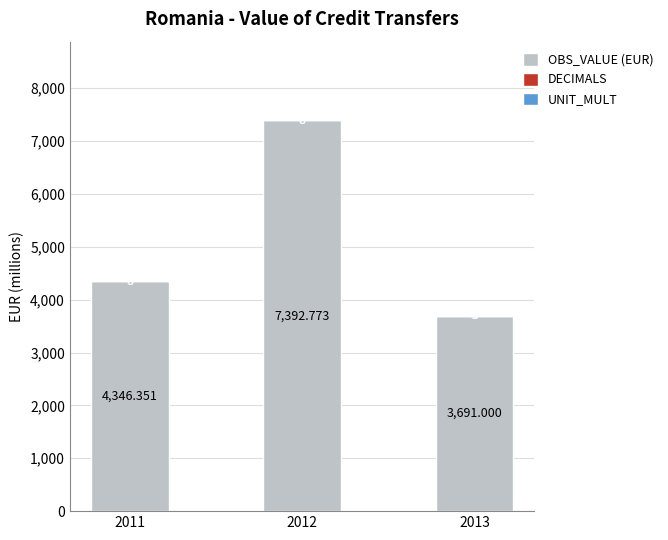

At which label is OBS_VALUE (EUR) closest to 5541?

2011